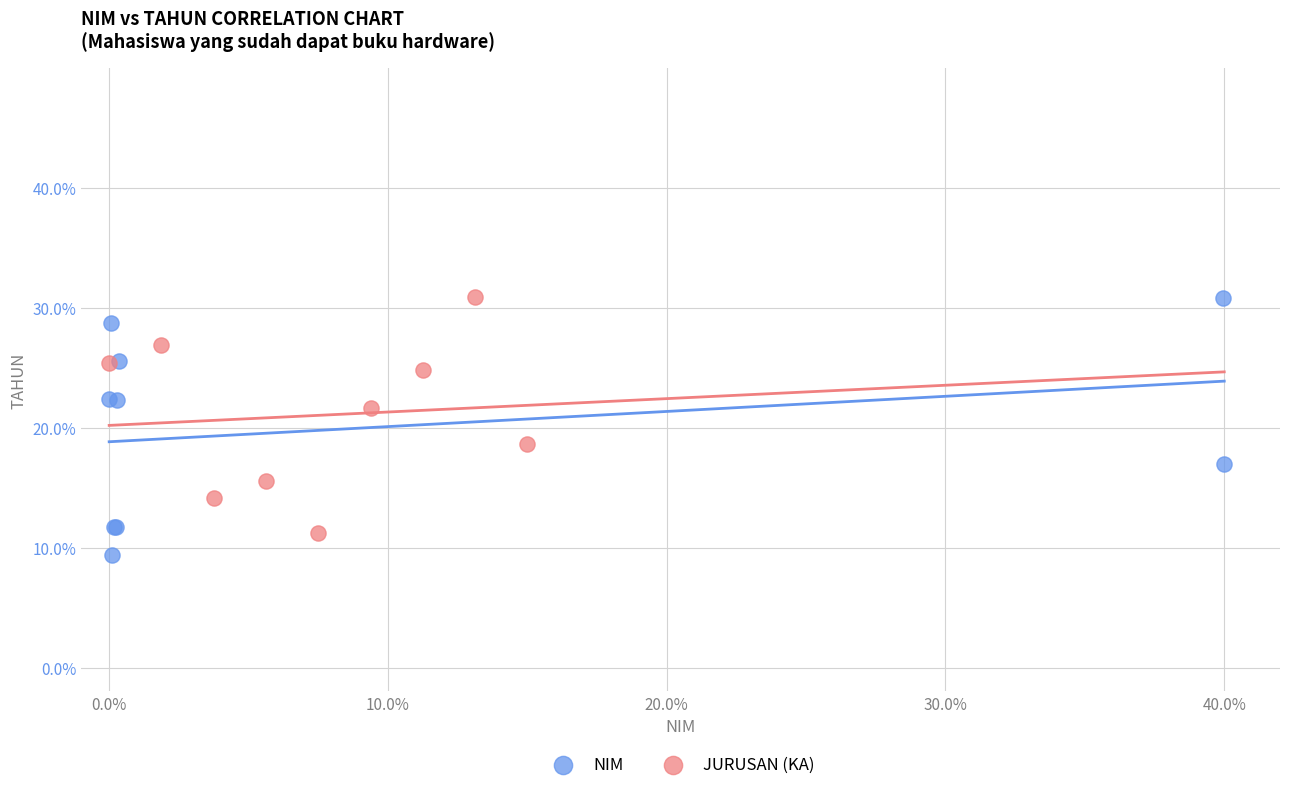

What are all the series names shown in the legend?

NIM, JURUSAN (KA)